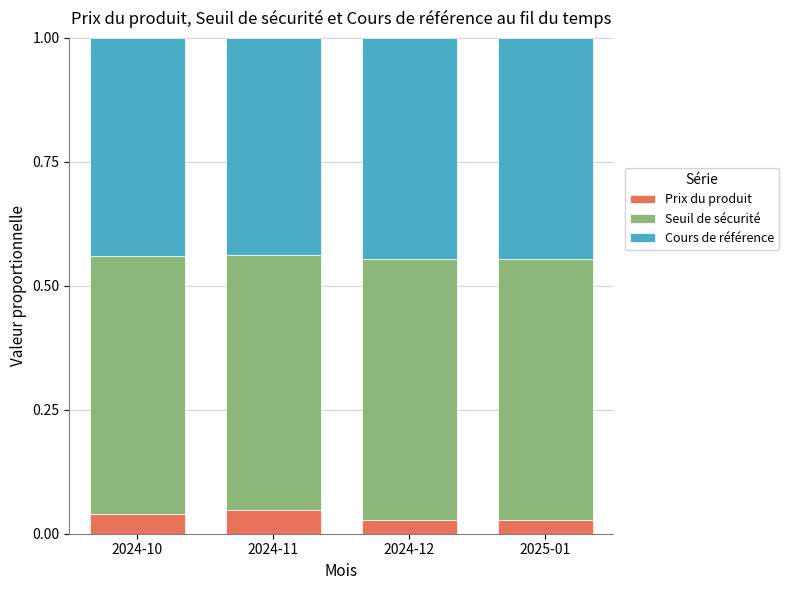

What is the total value across all series at 2024-12?

1.0